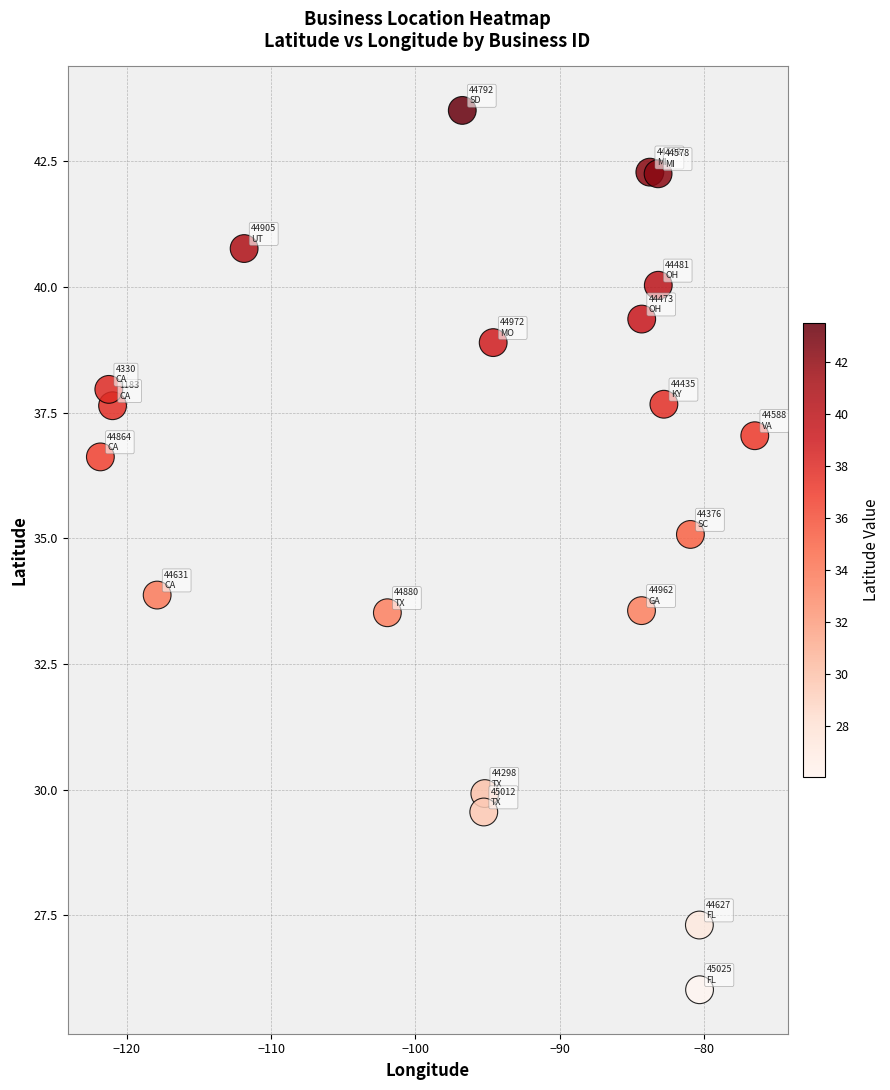

What is the range of Y values (max minus min)?

17.5